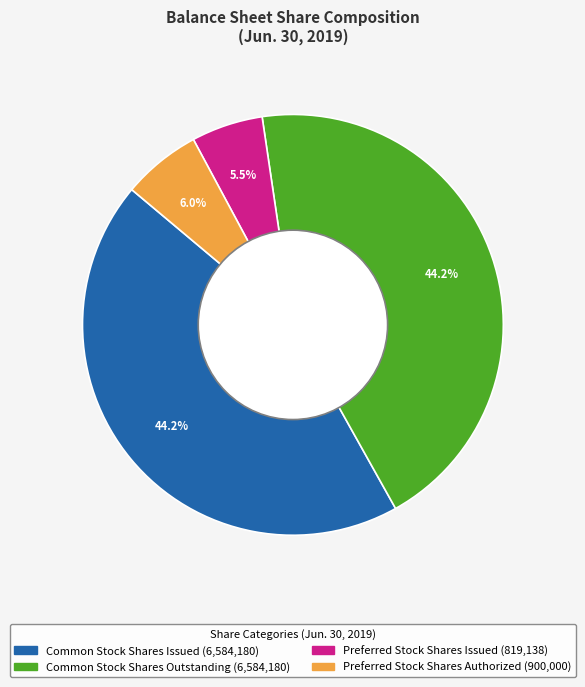

Which category has the smallest portion of the pie?

Preferred Stock Shares Issued